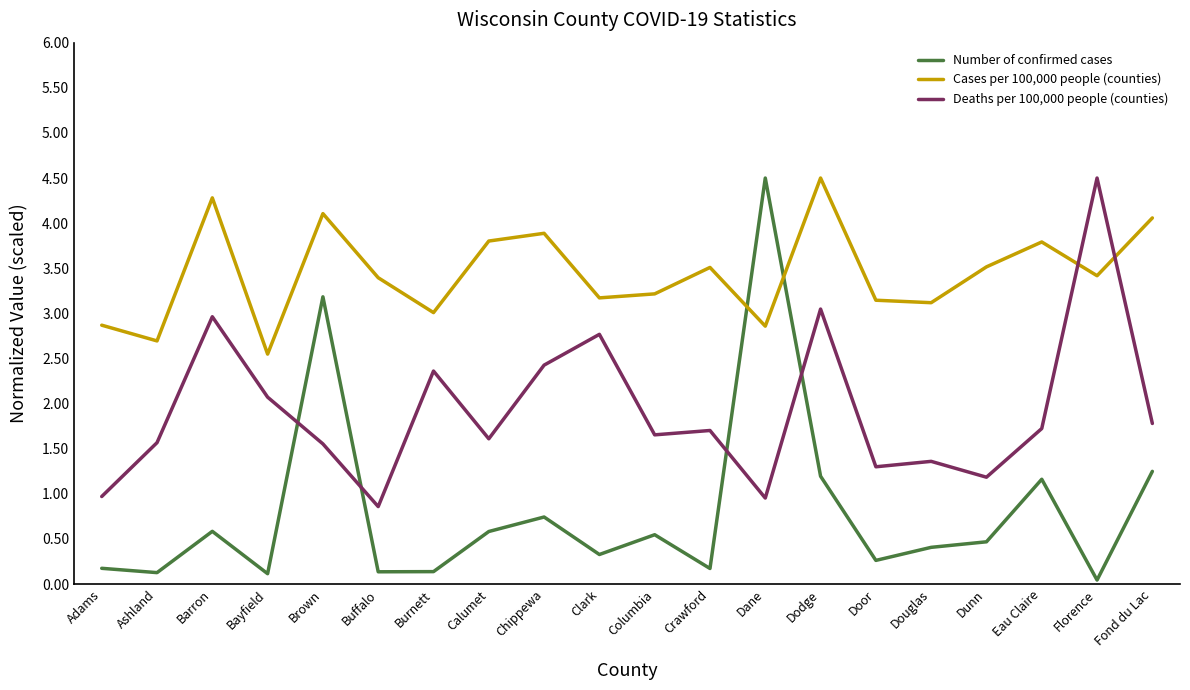

What is the sum of all Cases per 100,000 people (counties) values?

68.9